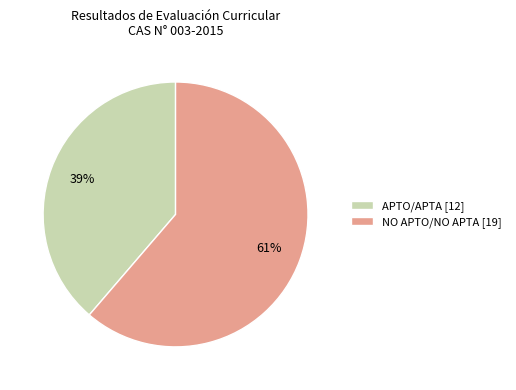

How many slices are in this pie chart?

2